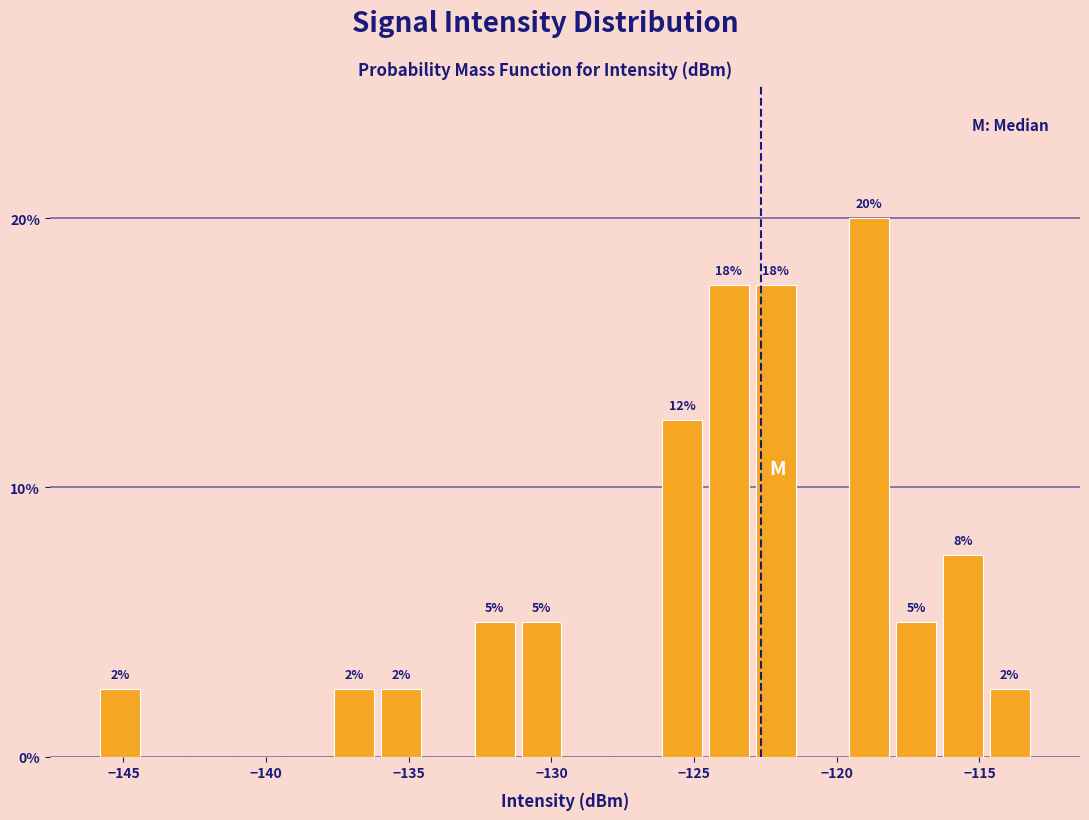

Around what value on the x-axis is the tallest bar? Give the approximate position of its centre, as read against the axis.

-119.0